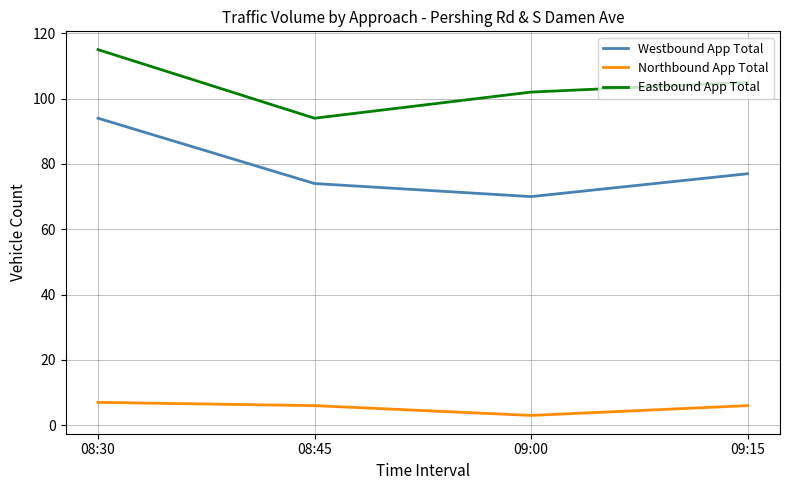

Rank the series at 08:30 from lowest to highest value.

Northbound App Total, Westbound App Total, Eastbound App Total